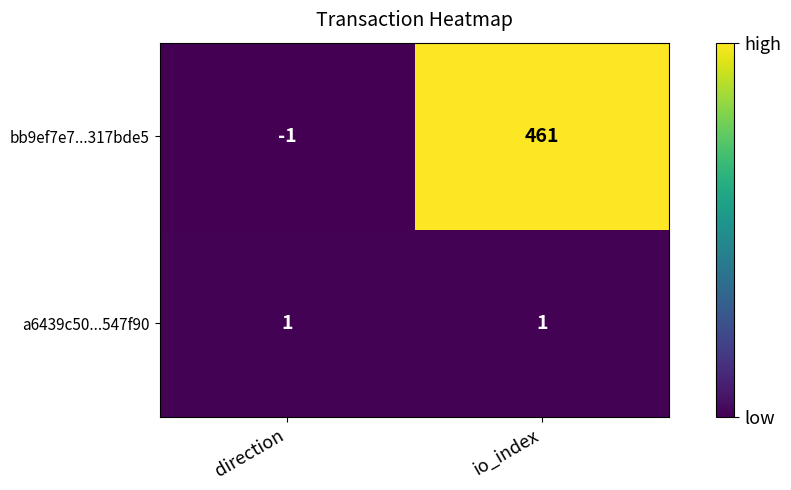

What is the difference between the highest and lowest values at io_index?

460